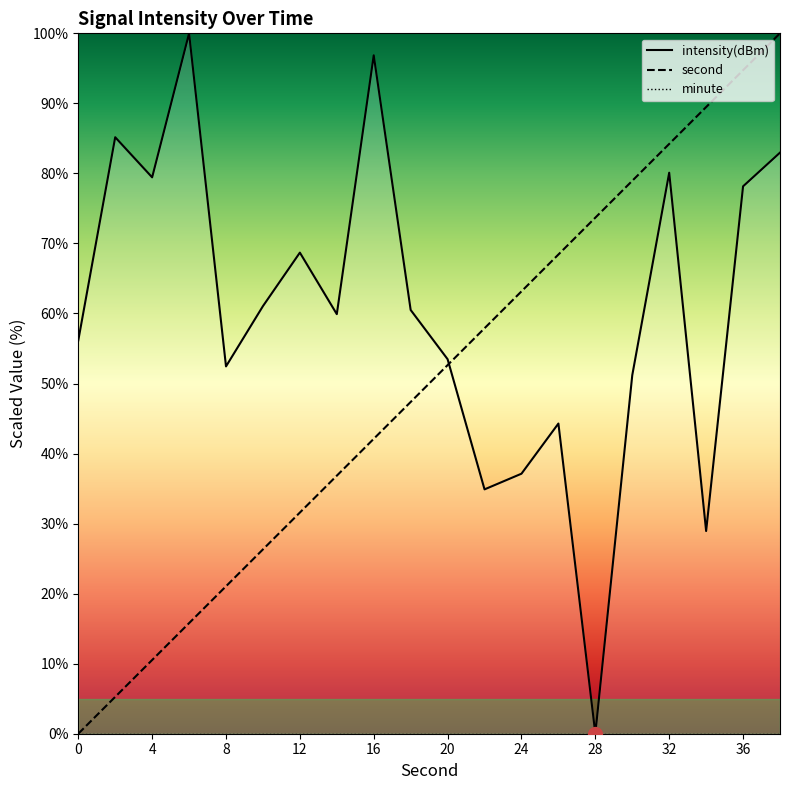

The second series shows 117.5 at 28. True or false?

False